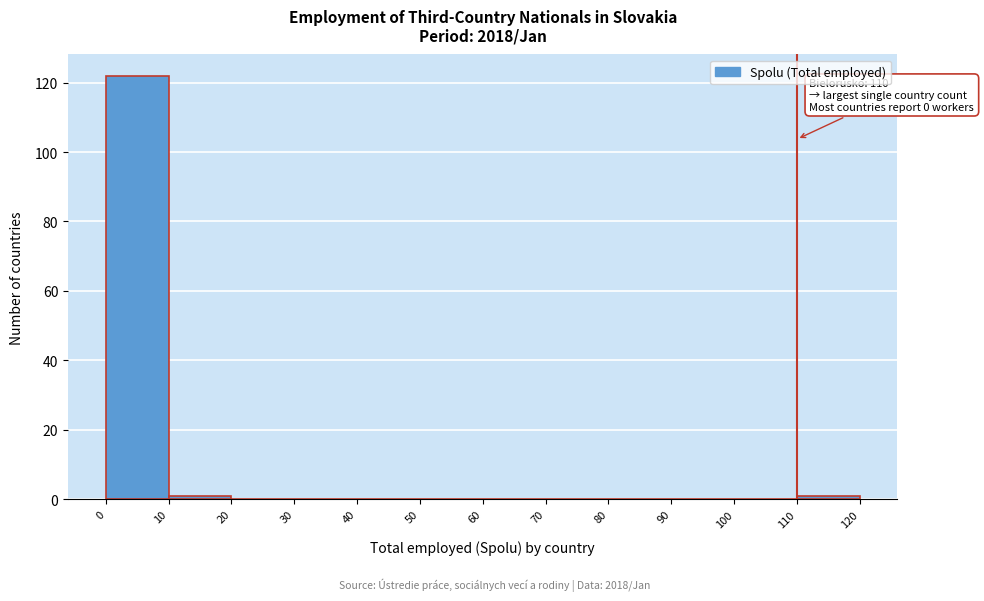

Which range on the x-axis has the tallest bar?

0 to 10